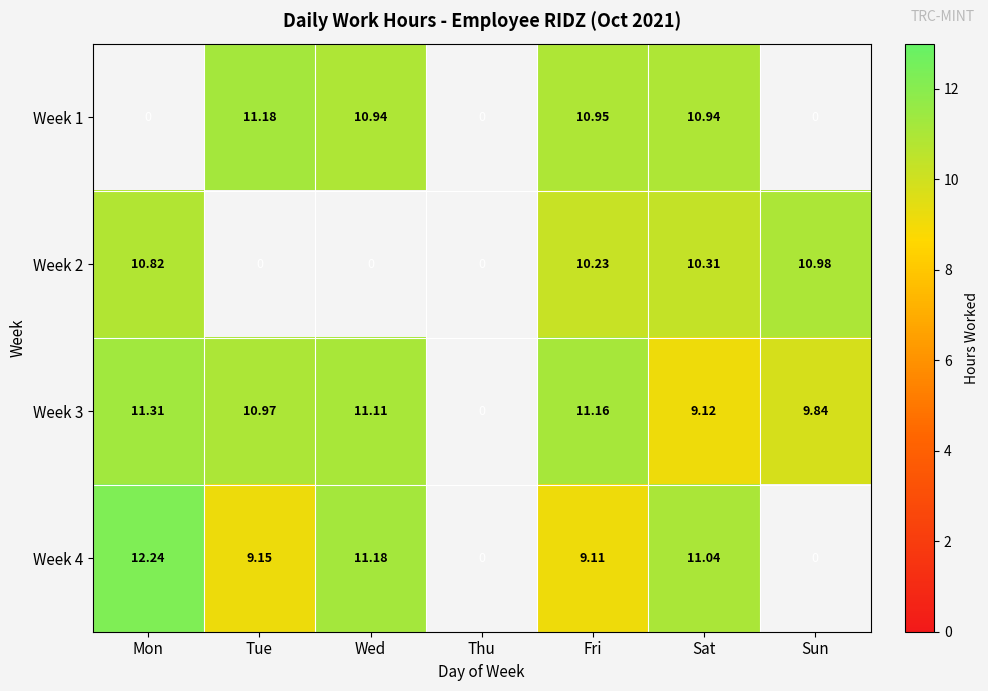

How many series are shown in this chart?

4